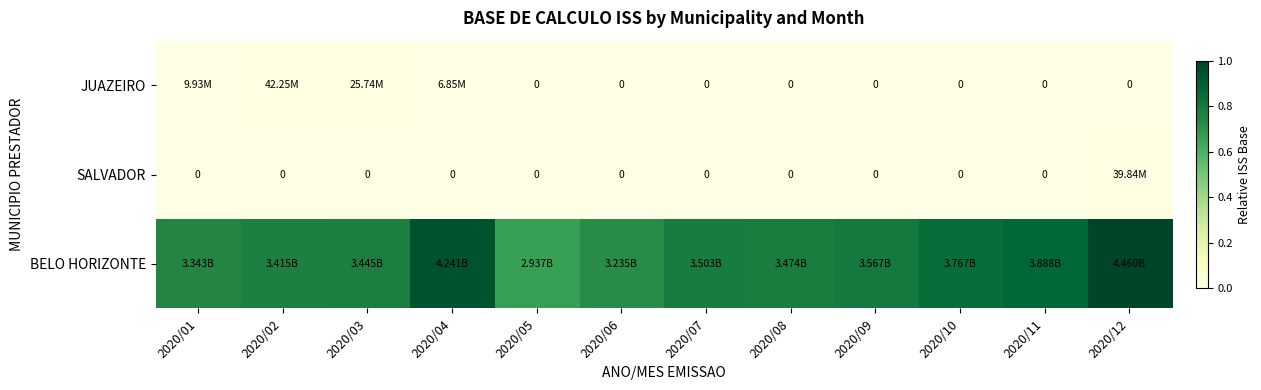

At 2020/02, list the series in order from smallest to largest.

SALVADOR, JUAZEIRO, BELO HORIZONTE